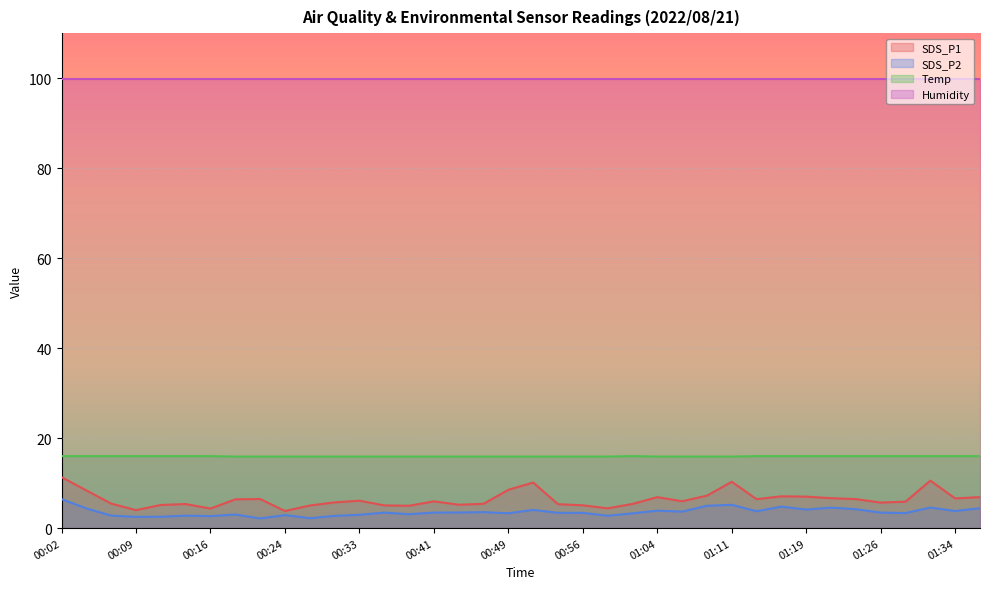

What position from the right is 01:01?

15